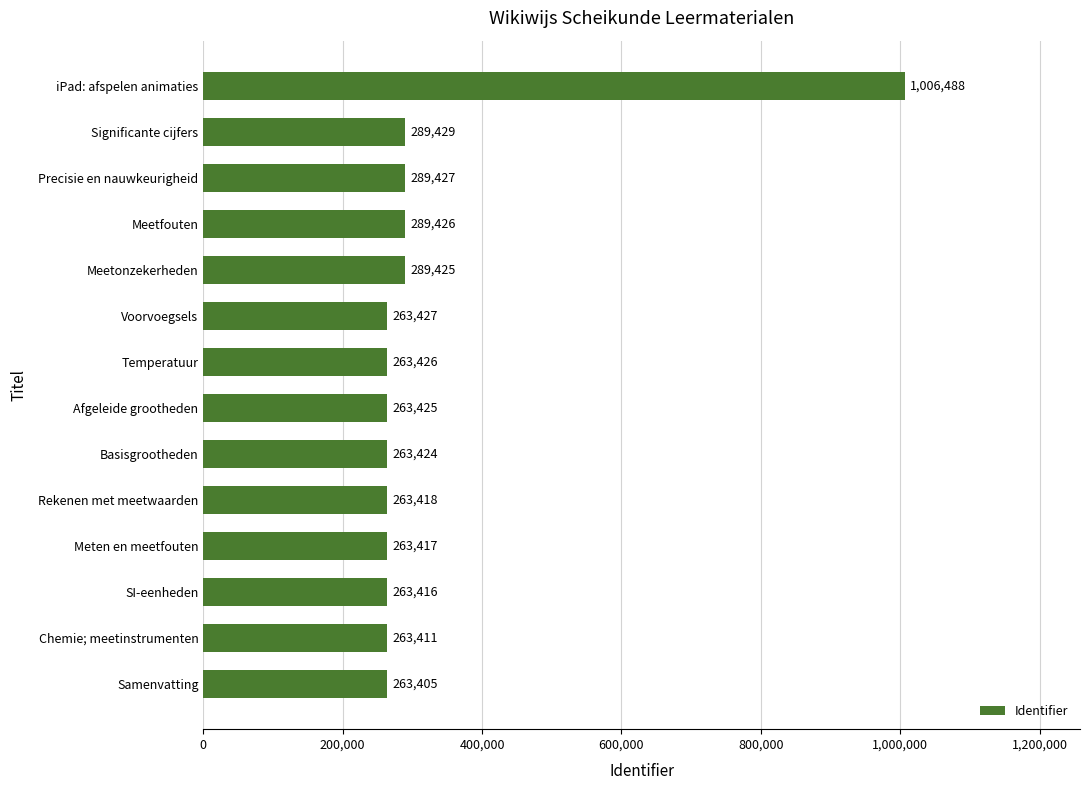

Count the number of categories in the chart.

14